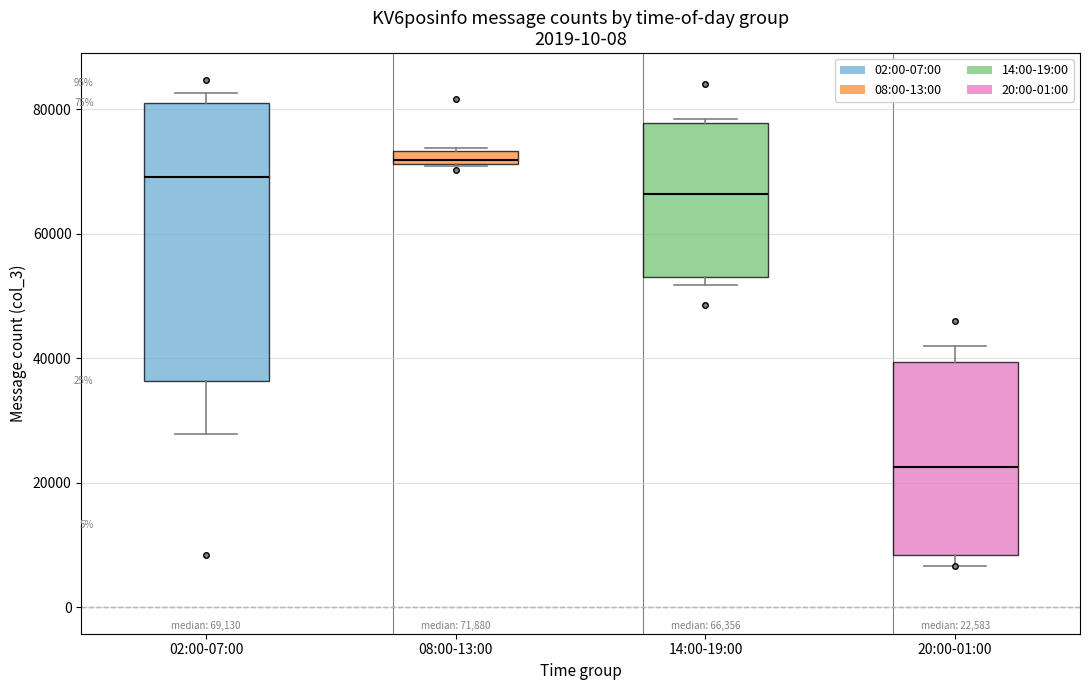

Which box is the tallest, from its lower edge to its upper edge?

02:00-07:00